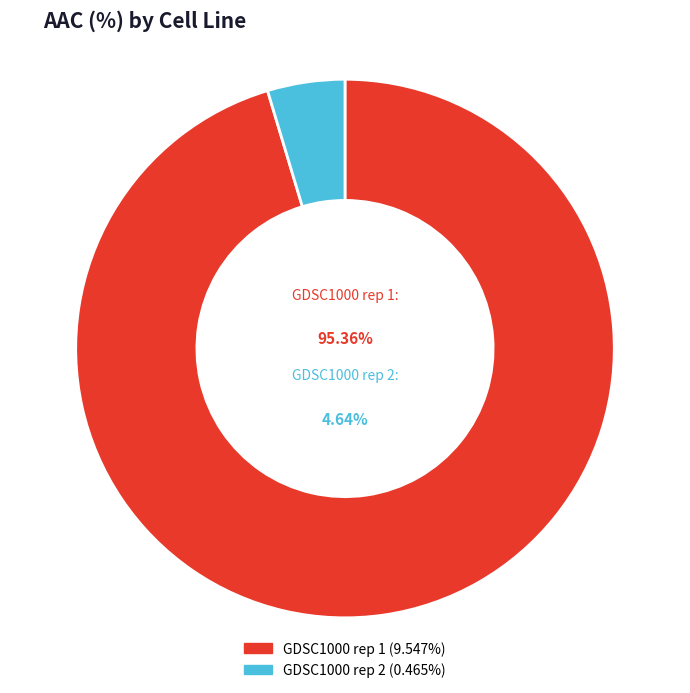

What is the smallest slice in the pie chart?

GDSC1000 rep 2